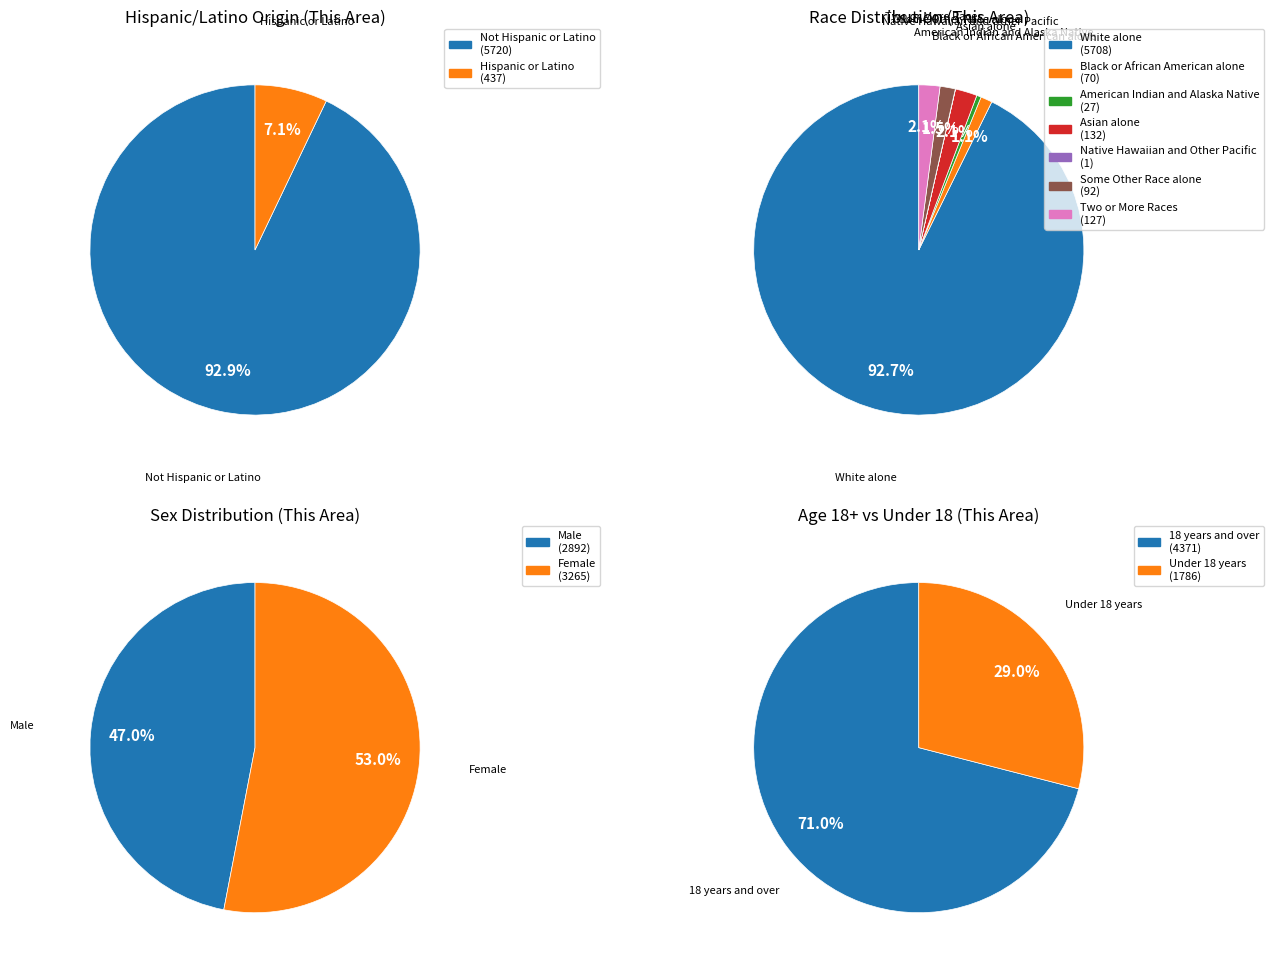

Which has a higher value, Two or More Races or Not Hispanic or Latino?

Not Hispanic or Latino